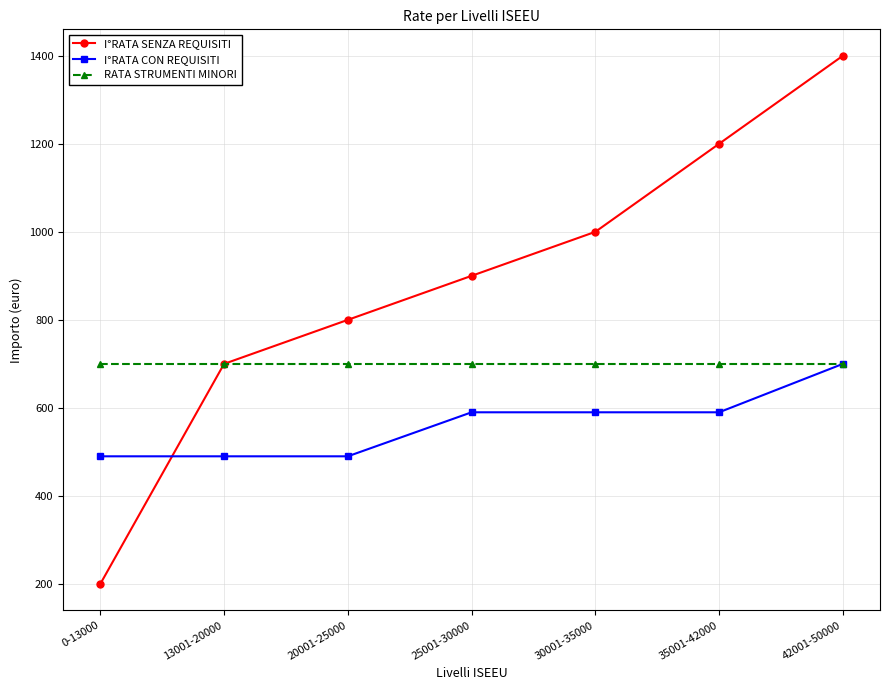

Read the I°RATA CON REQUISITI value at 42001-50000, to the nearest 5.

700